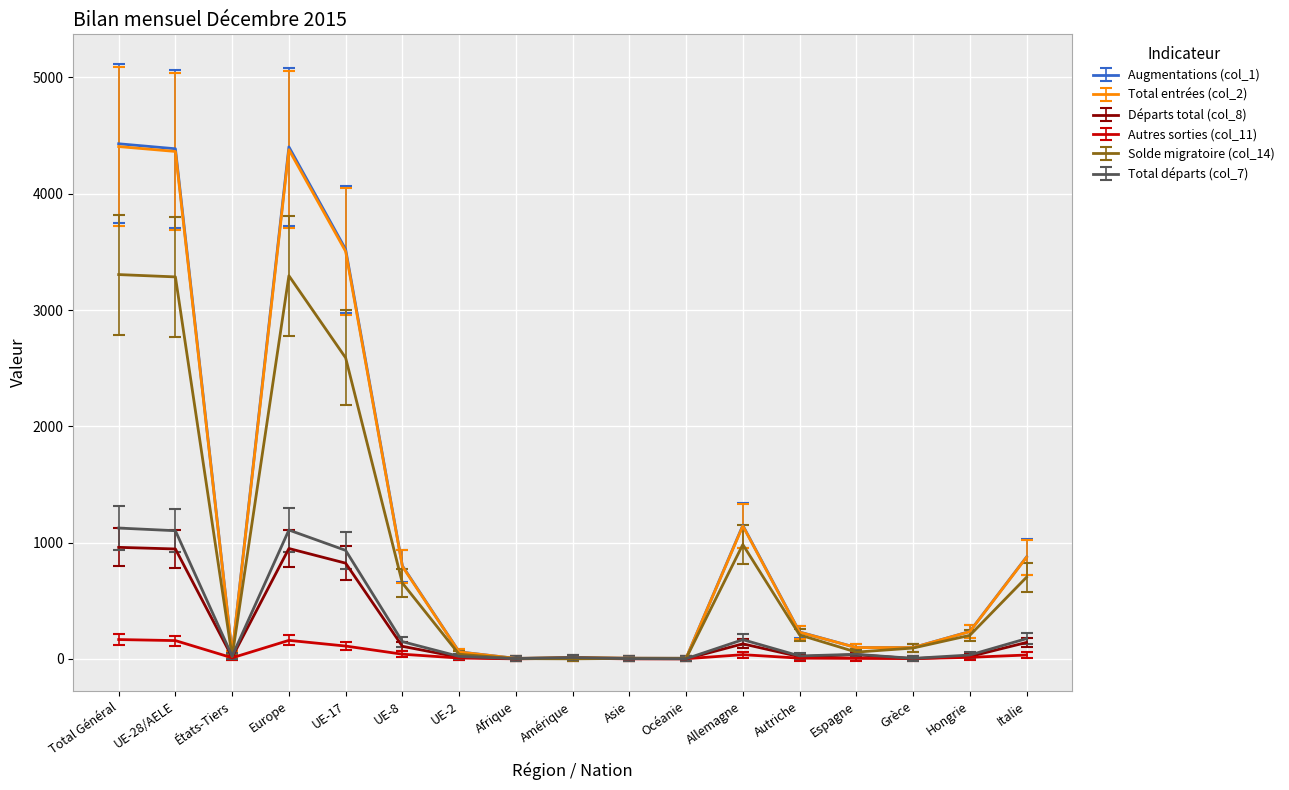

What is the sum of the Solde migratoire (col_14) values at Asie and UE-2?

43